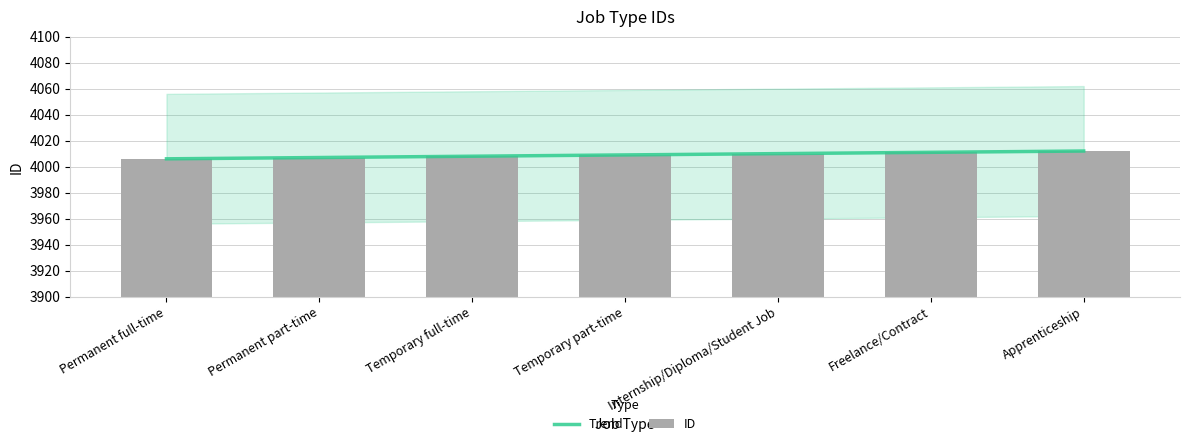

At Apprenticeship, list the series in order from largest to smallest.

Trend, ID